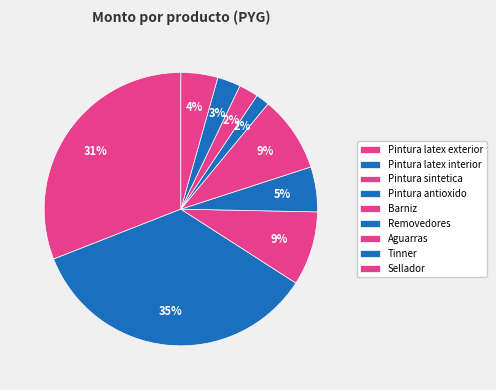

How many segments does this pie chart have?

9